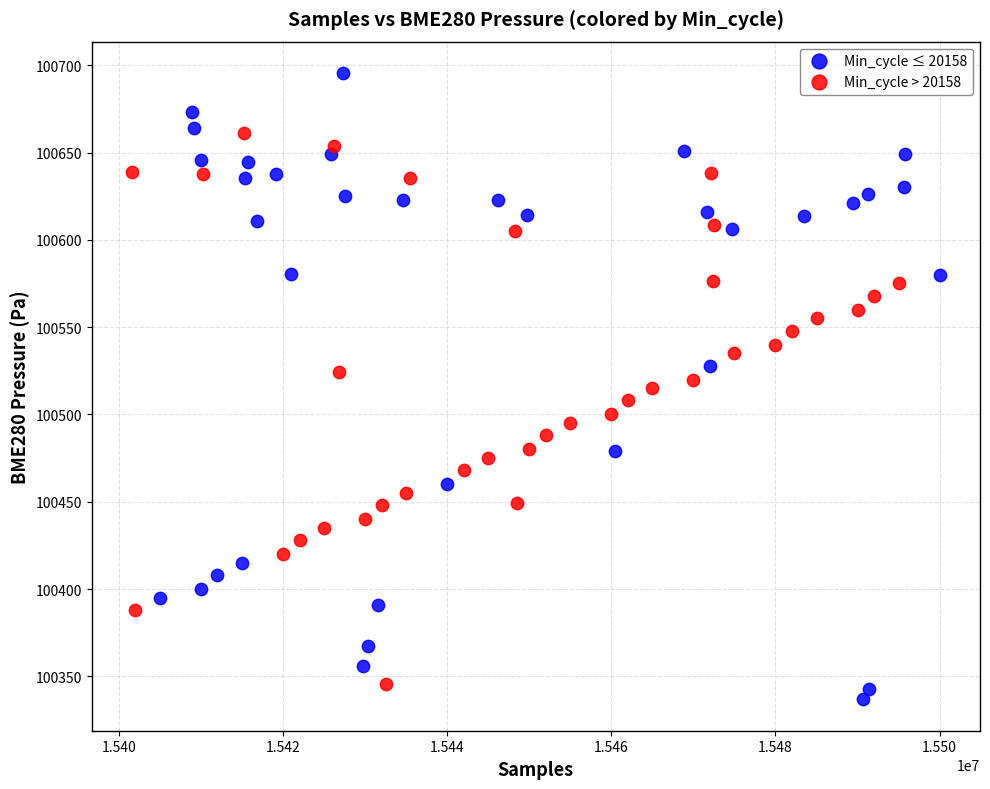

Which series contains the lowest Y value?

Min_cycle ≤ 20158